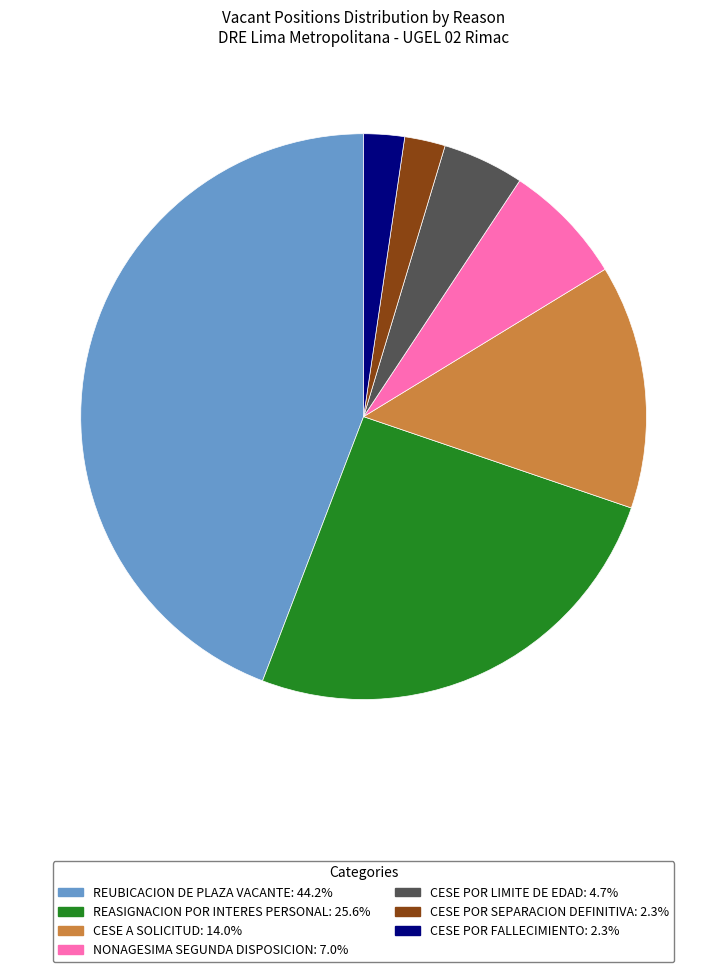

Is there a majority slice in this chart?

No